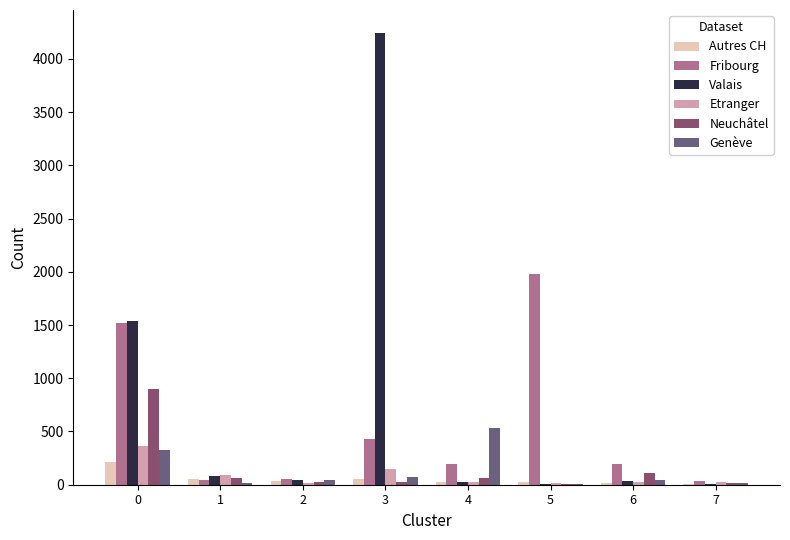

Count the number of data series in this chart.

6